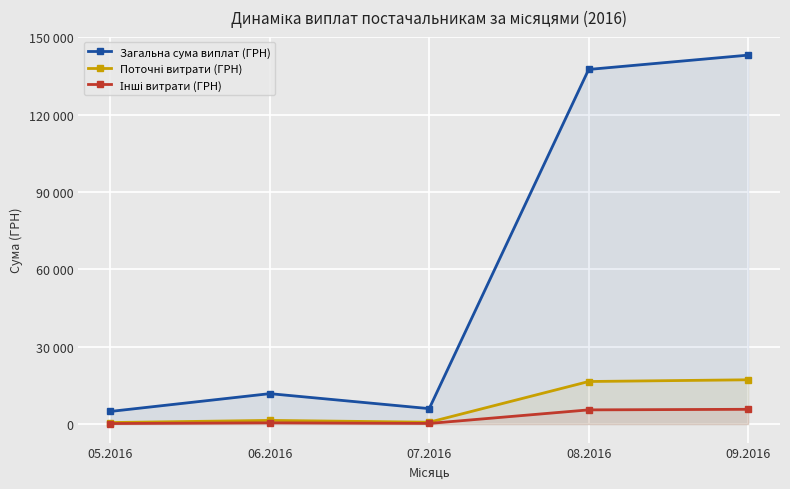

At which category is the sum across all series the highest?

09.2016